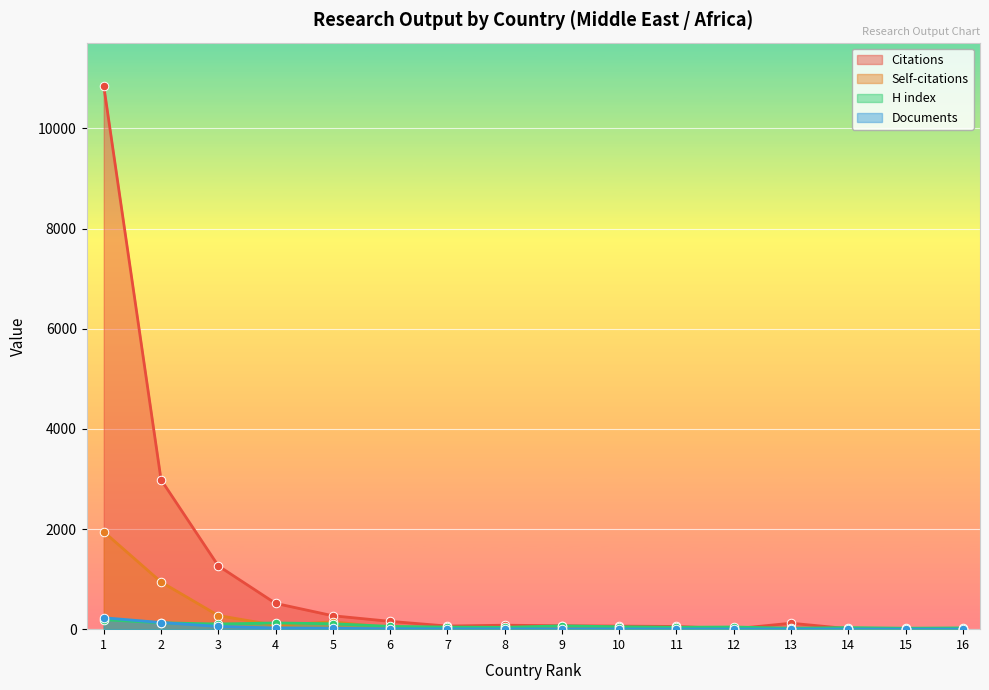

What is the total value across all series at 12?

52